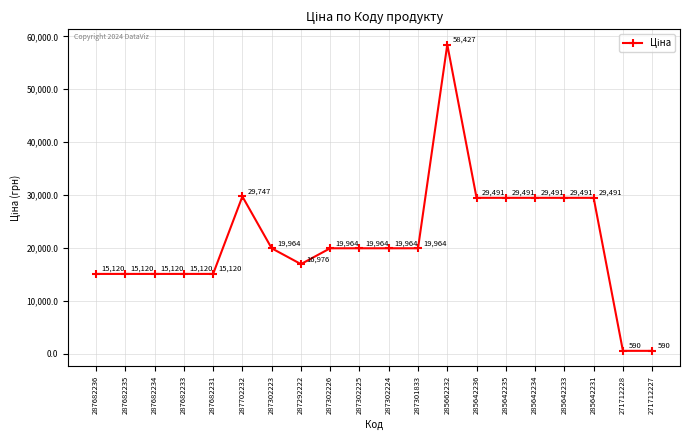

At which category does the data reach its first local peak?

287702232